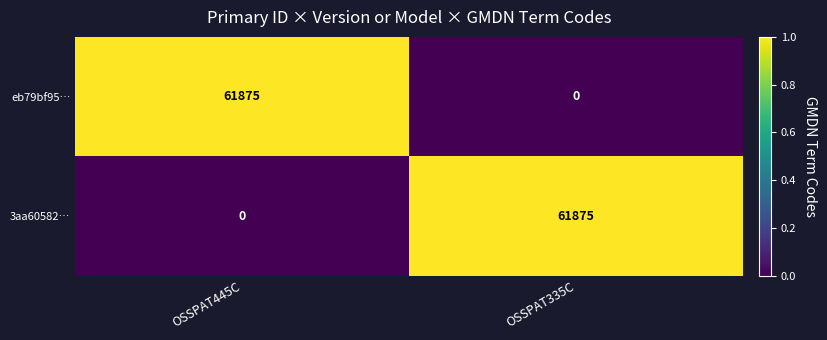

The value of 3aa60582… at OSSPAT335C is 28033. True or false?

False